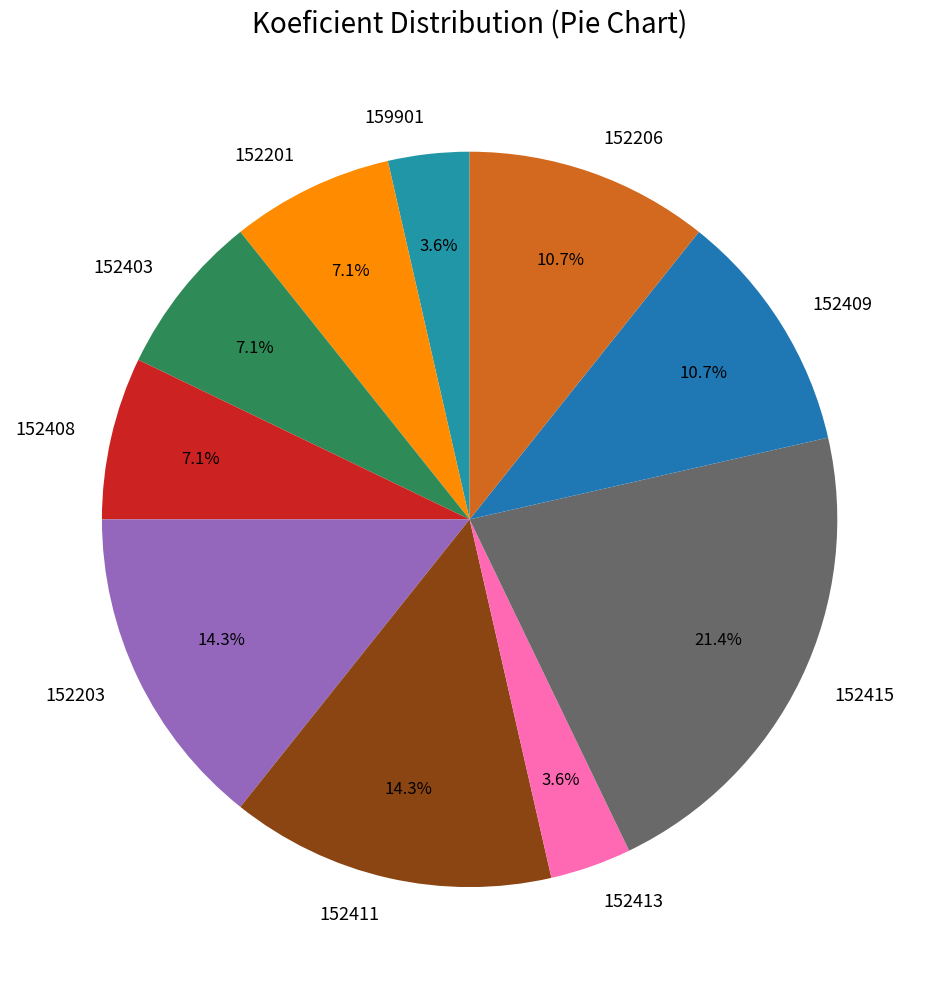

What is the largest slice in the pie chart?

152415